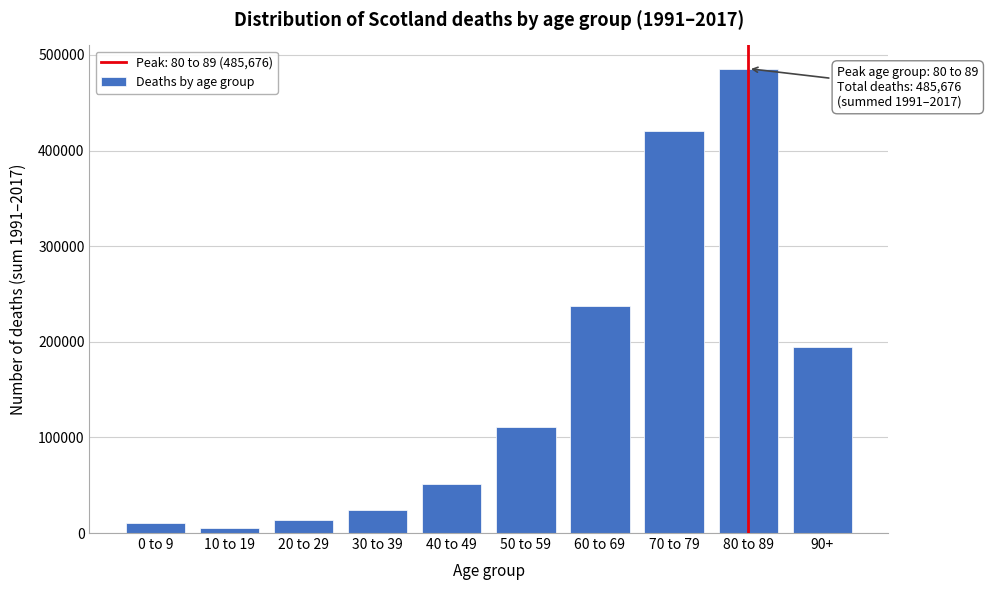

Reading left to right, extract all data points from this chart.

0 to 9=10109	10 to 19=5302	20 to 29=14122	30 to 39=24094	40 to 49=51345	50 to 59=110604	60 to 69=237225	70 to 79=420557	80 to 89=485676	90+=194422